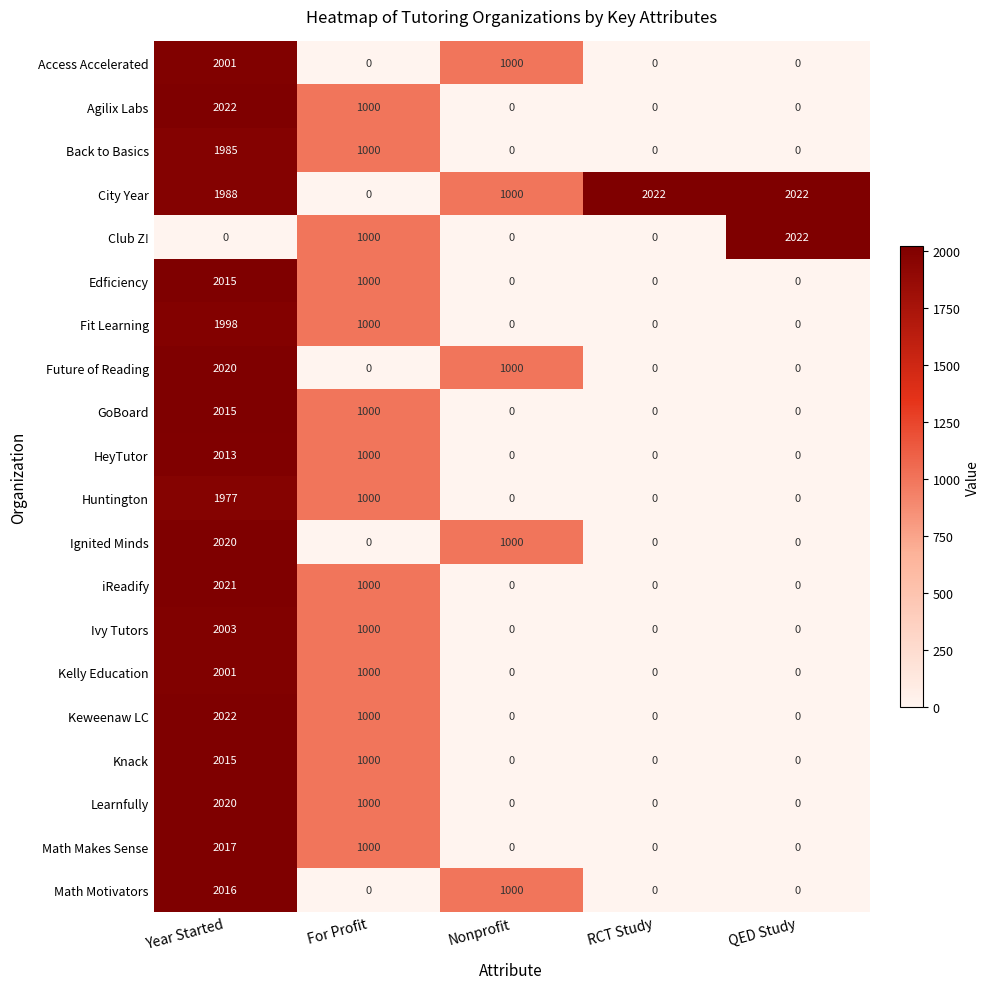

What is the total value across all series at Year Started?

38169